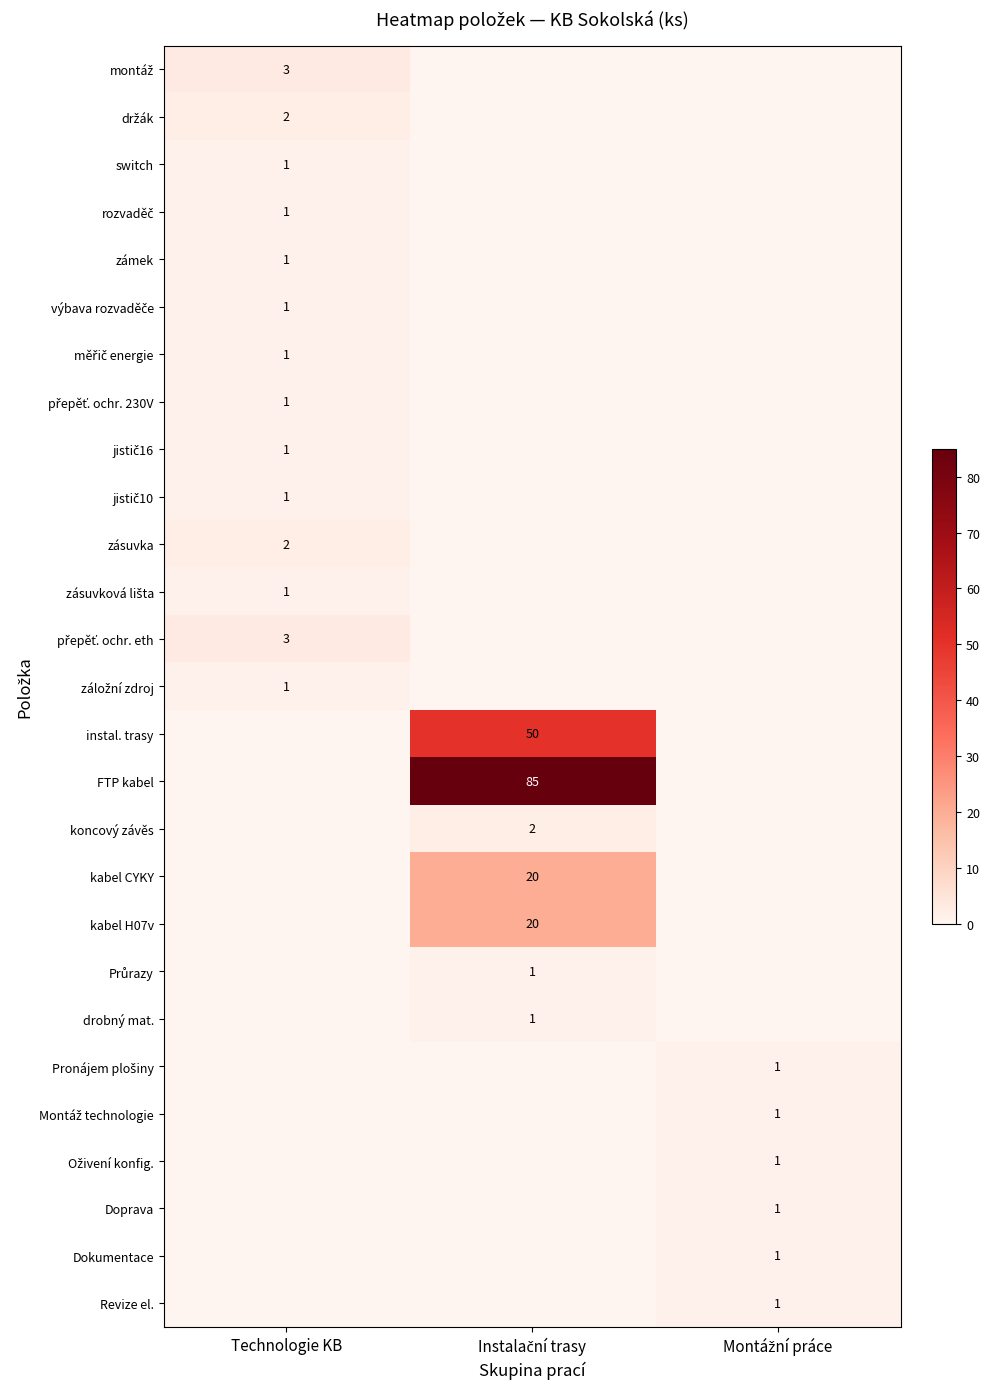

What is the total value across all series at Instalační trasy?

179